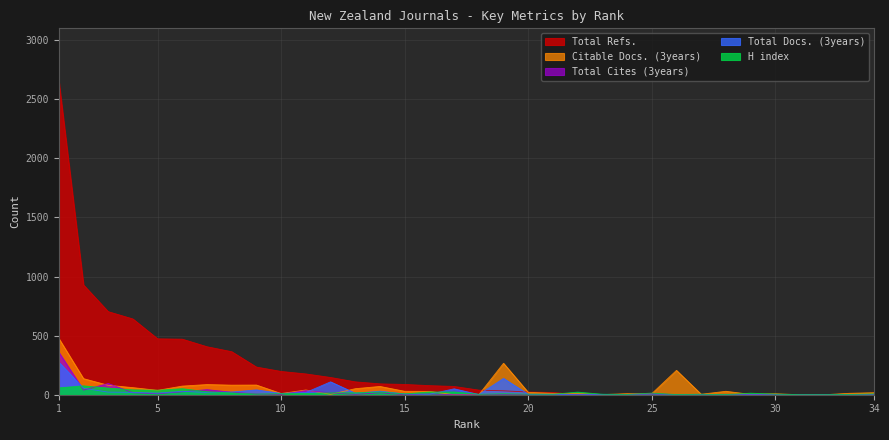

True or false: Total Refs. has more than 2 points higher than both neighbors.

False